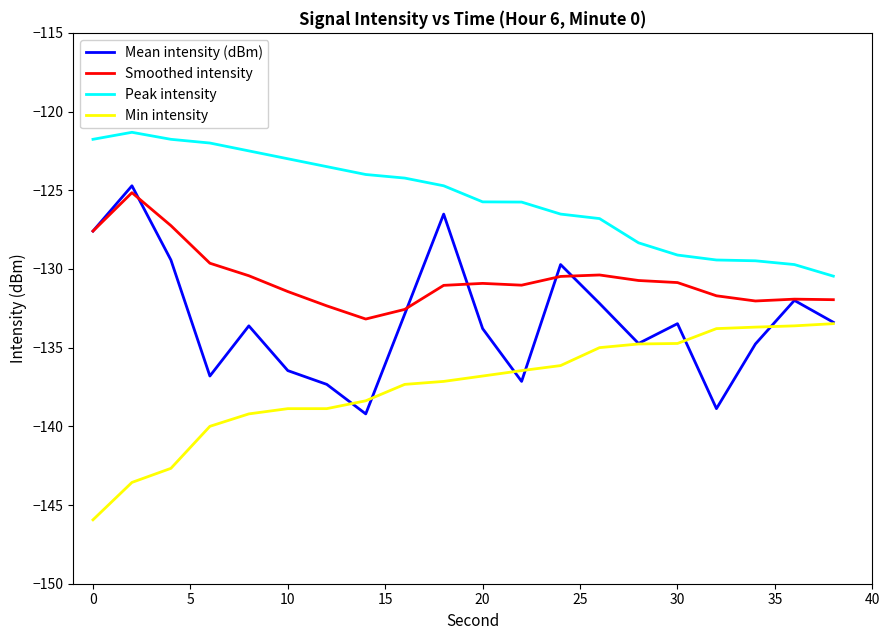

True or false: Smoothed intensity and Peak intensity cross at least once.

False